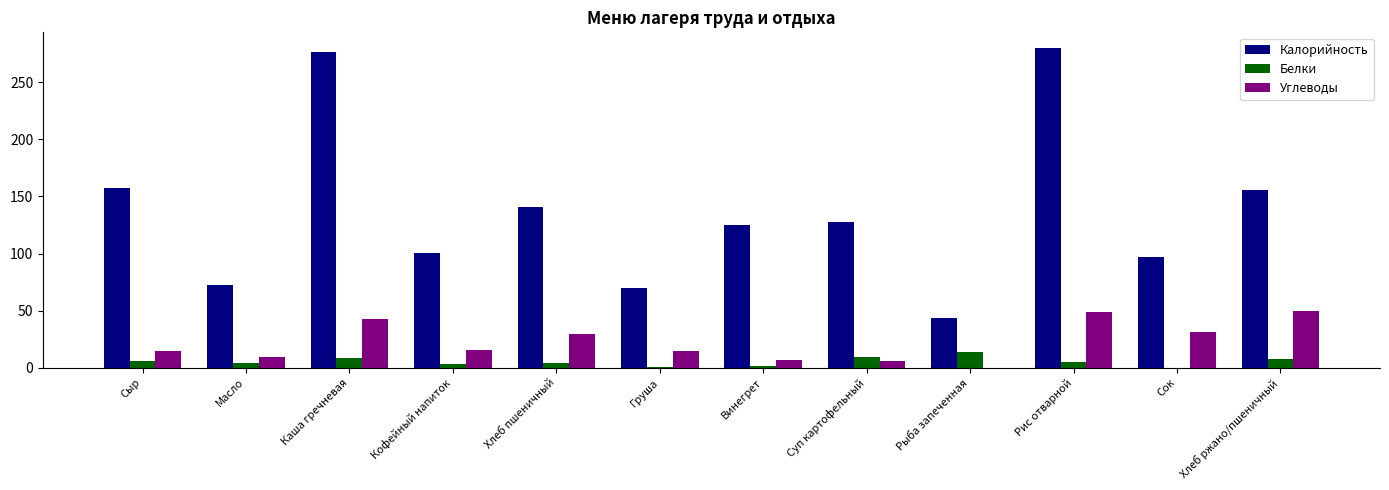

How many groups of bars are there?

12